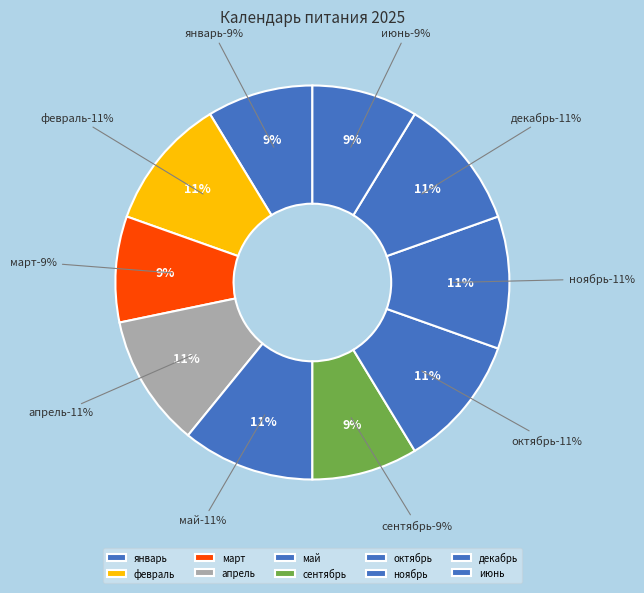

Is it true that февраль is 22% of the pie?

False